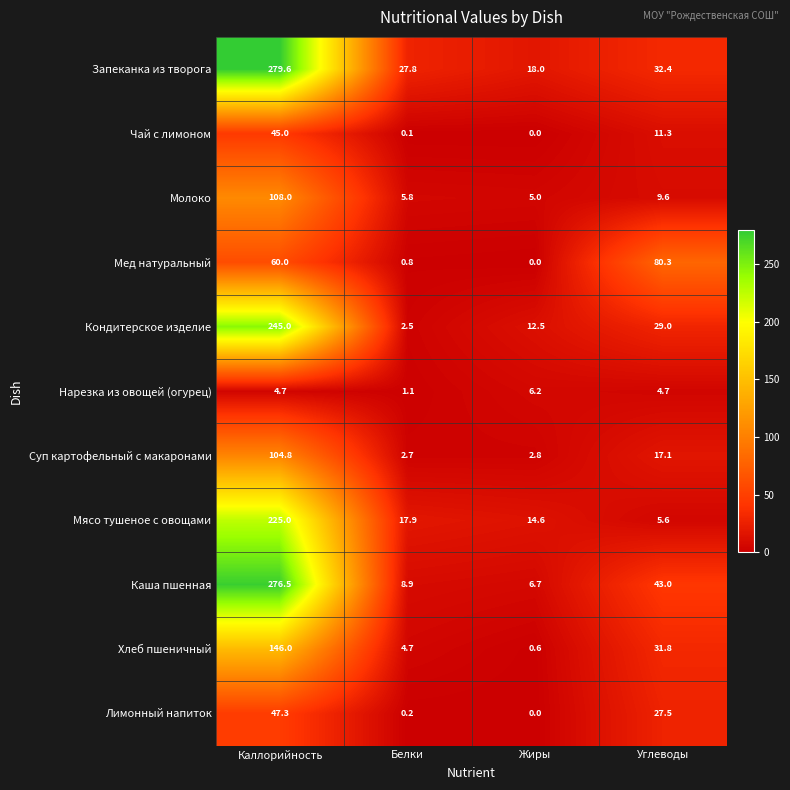

What is the difference between the highest and lowest values at Каллорийность?

274.9